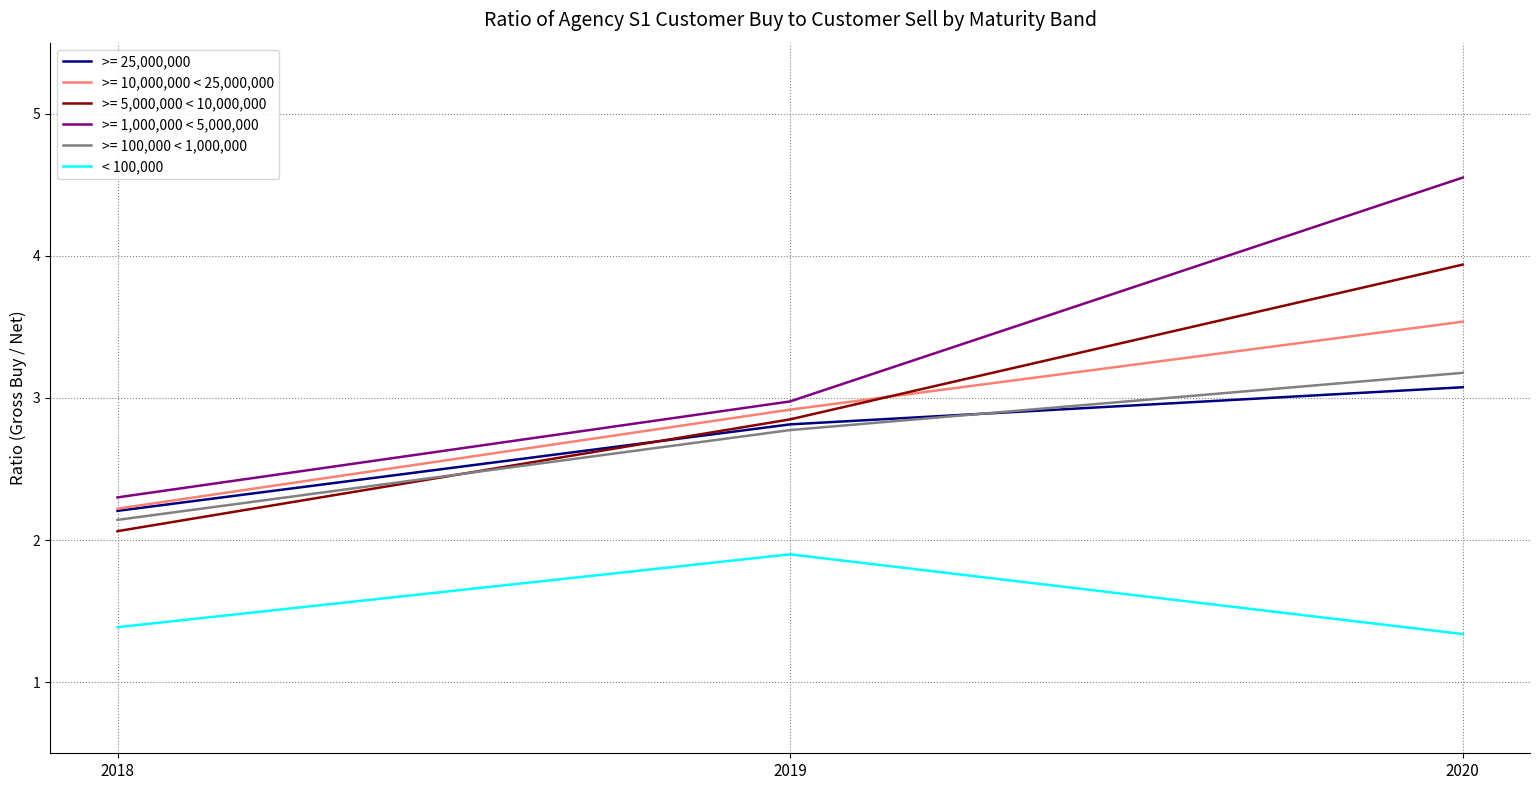

How many distinct data groups are displayed?

6